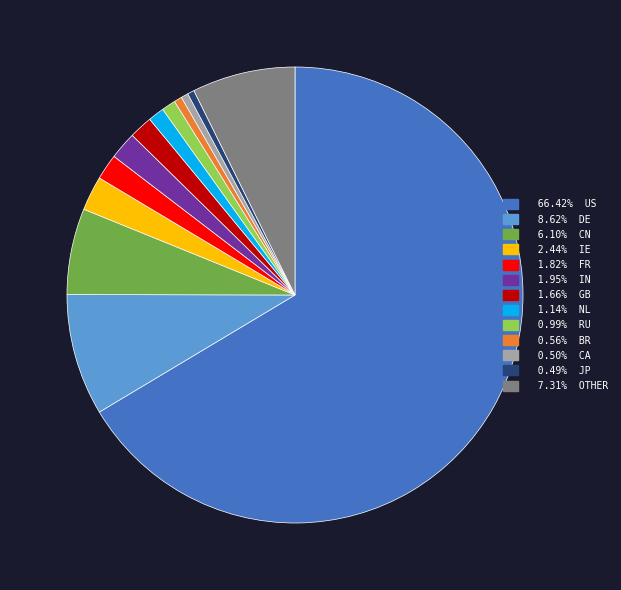

Is there a majority slice in this chart?

Yes